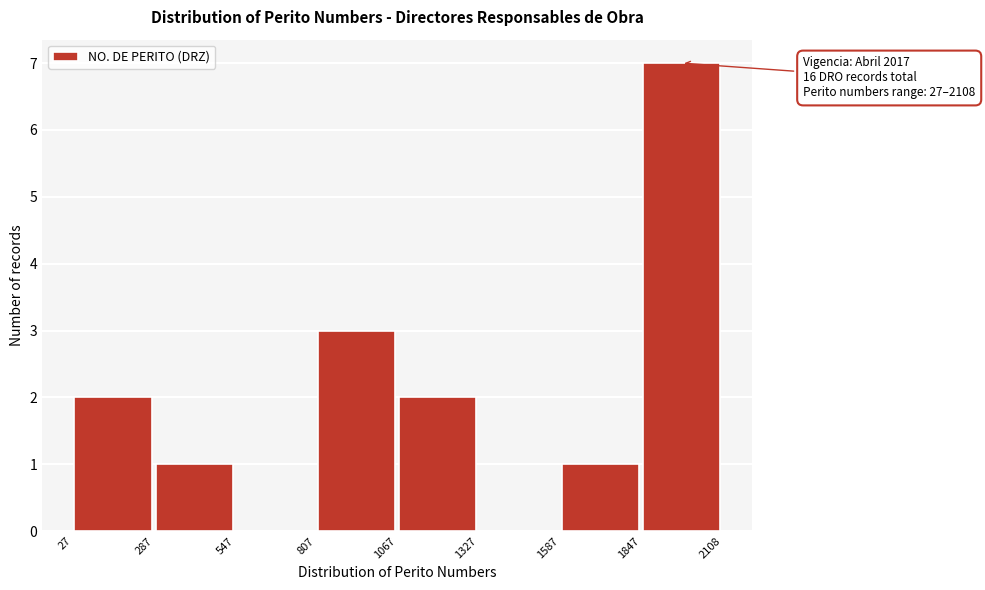

Over which range of the x-axis is the bar tallest?

1847 to 2108